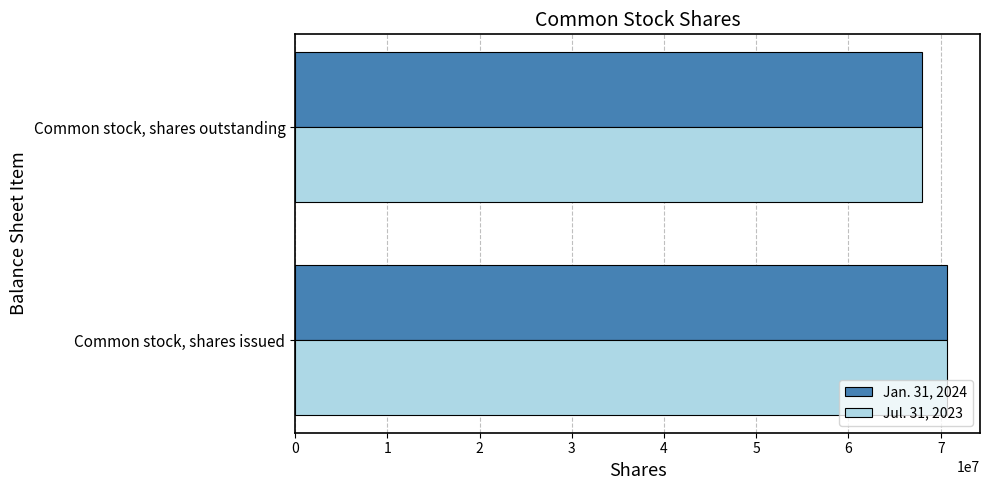

What is the sum of all Jan. 31, 2024 values?

138741178